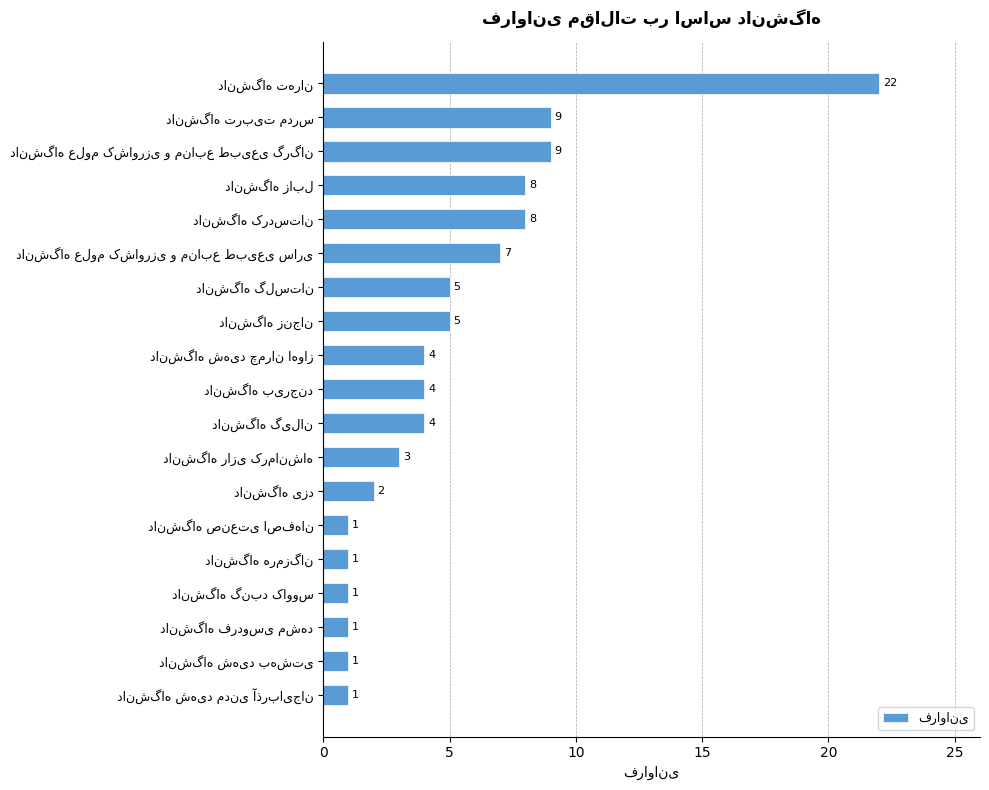

What is the greatest value displayed?

22